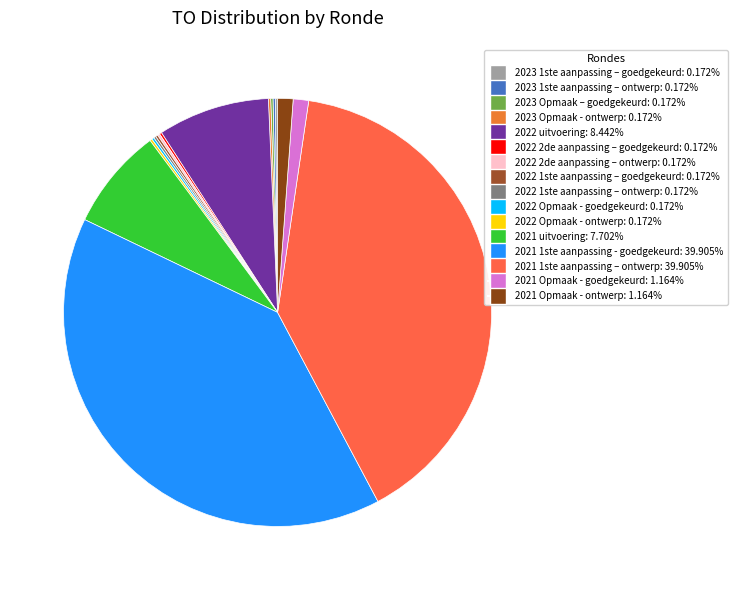

To the nearest percent, what is the combined percentage of 2021 1ste aanpassing – ontwerp and 2021 Opmaak - ontwerp?

41%